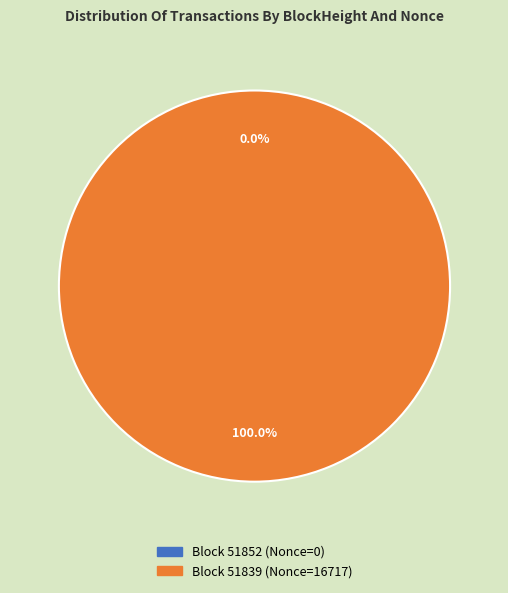

What percentage is NOT represented by 51852?

100.0%